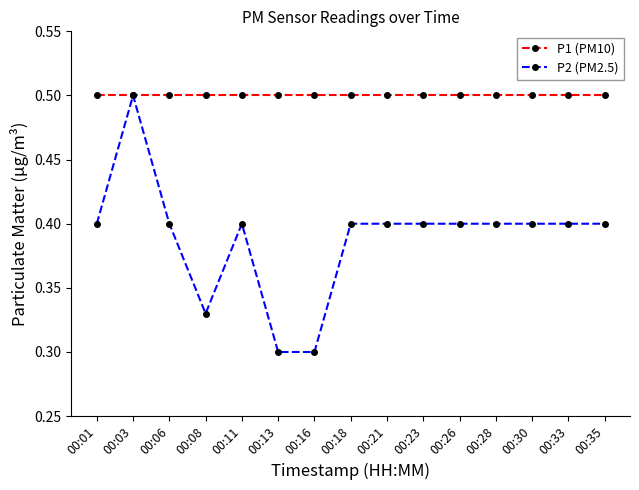

At how many categories does at least one series exceed 0?

15